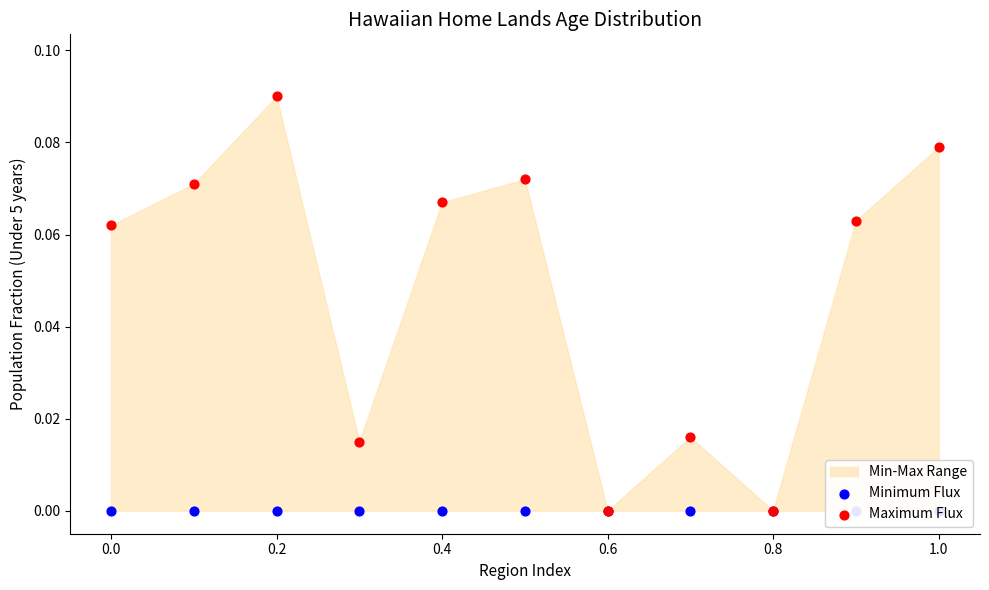

Which series contains the lowest Y value?

Minimum Flux